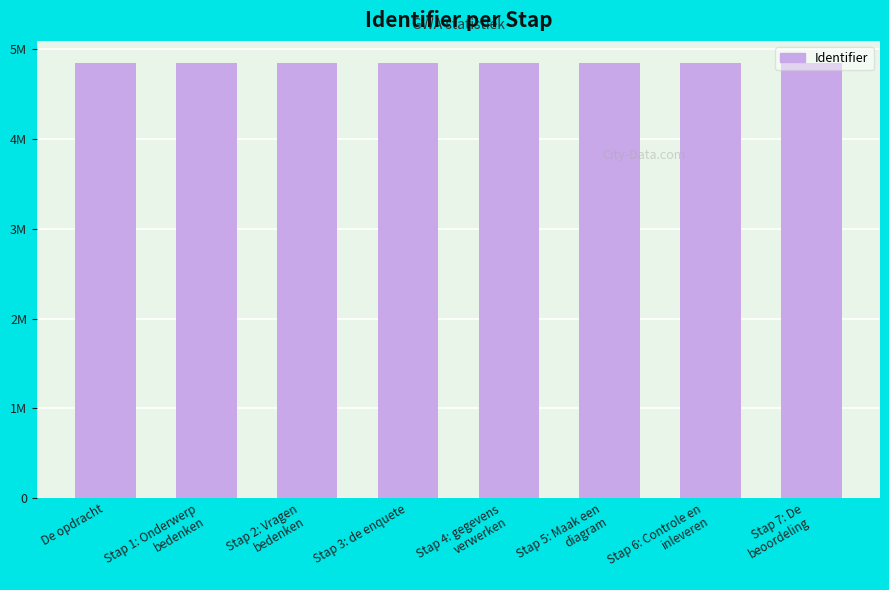

What is the label of the 8th bar from the left?

Stap 7: De
beoordeling